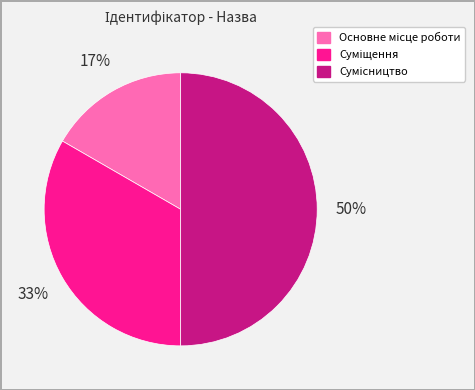

To the nearest percent, what is the average slice percentage?

33%